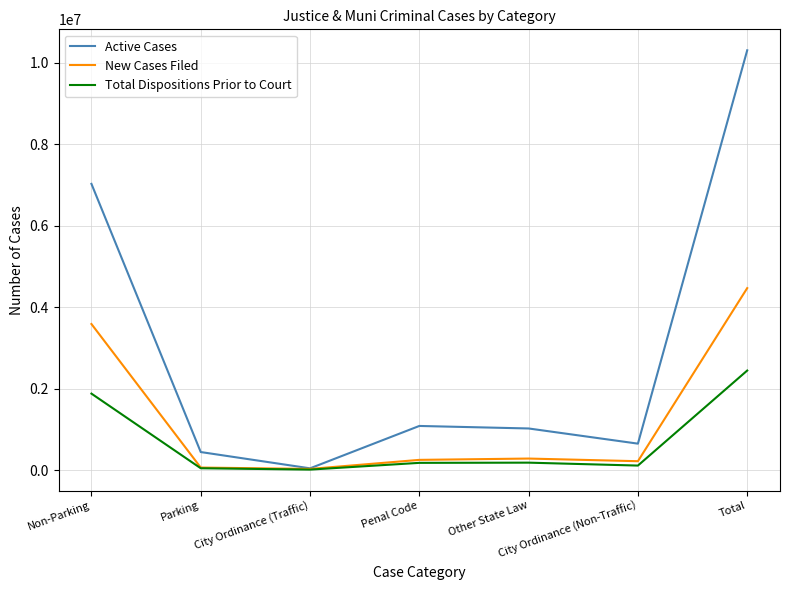

Does the chart have visible grid lines?

Yes